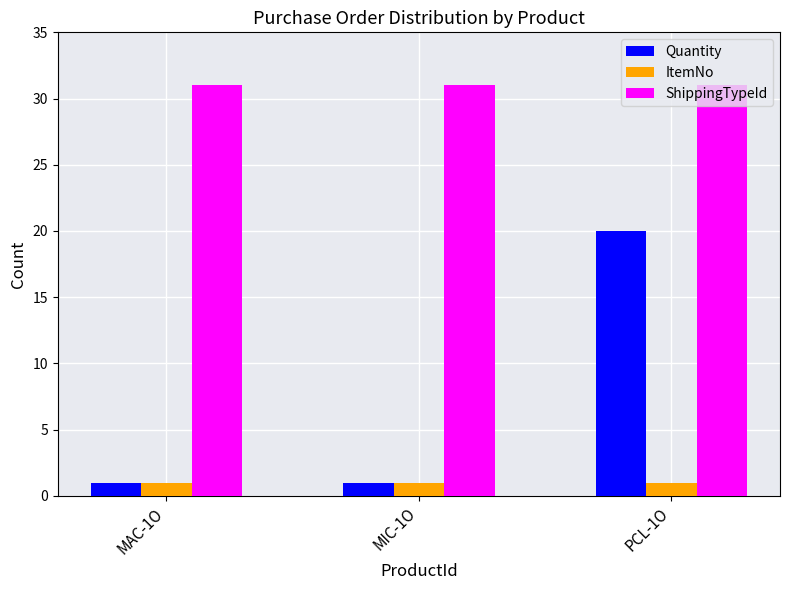

What is the highest value of the ShippingTypeId series?

31